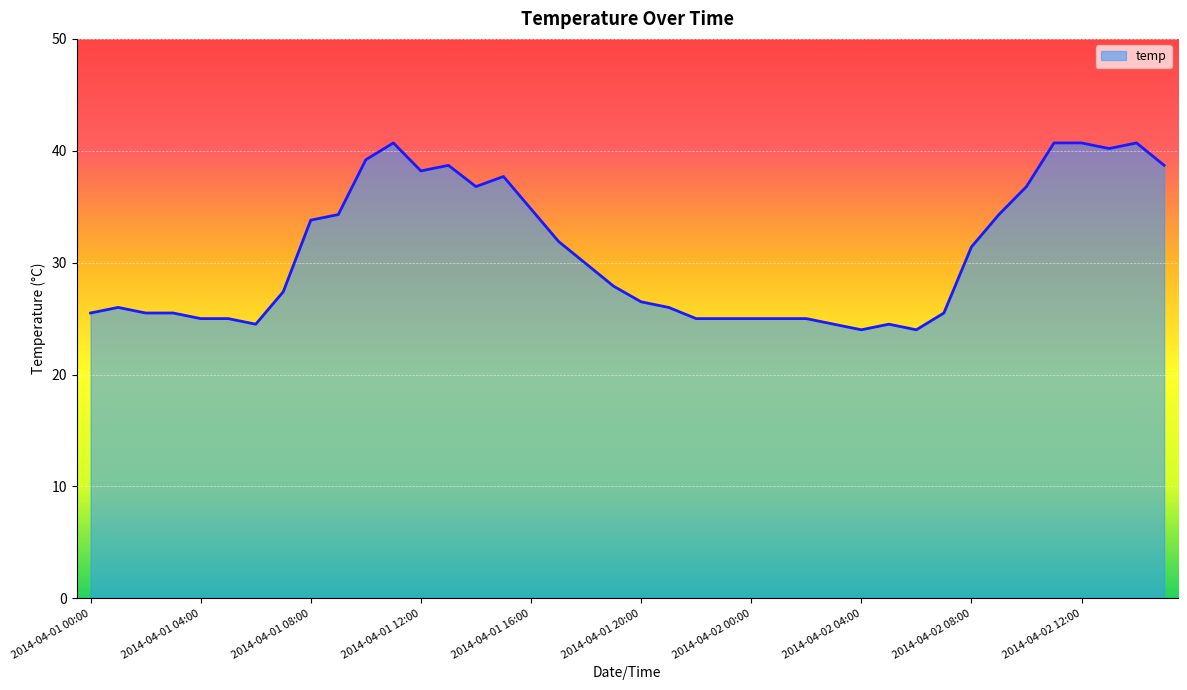

What is the difference between the maximum and minimum values?

16.7